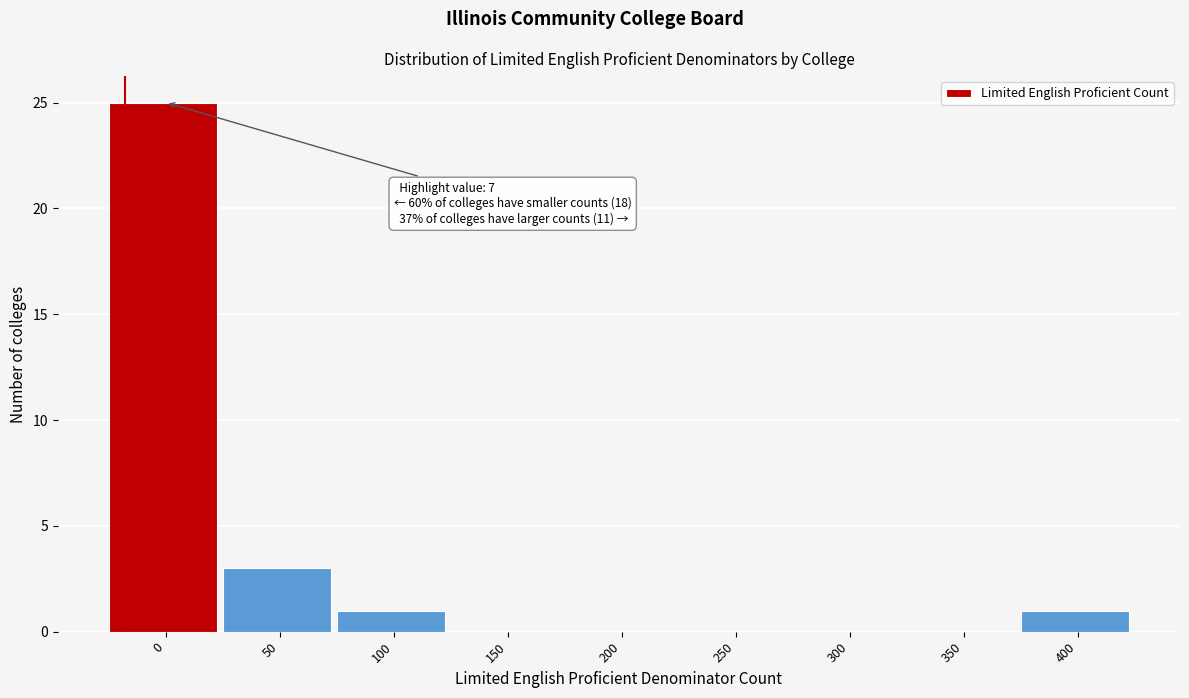

Reading left to right, list all the values displayed in this chart.

0=25	50=3	100=1	150=0	200=0	250=0	300=0	350=0	400=1